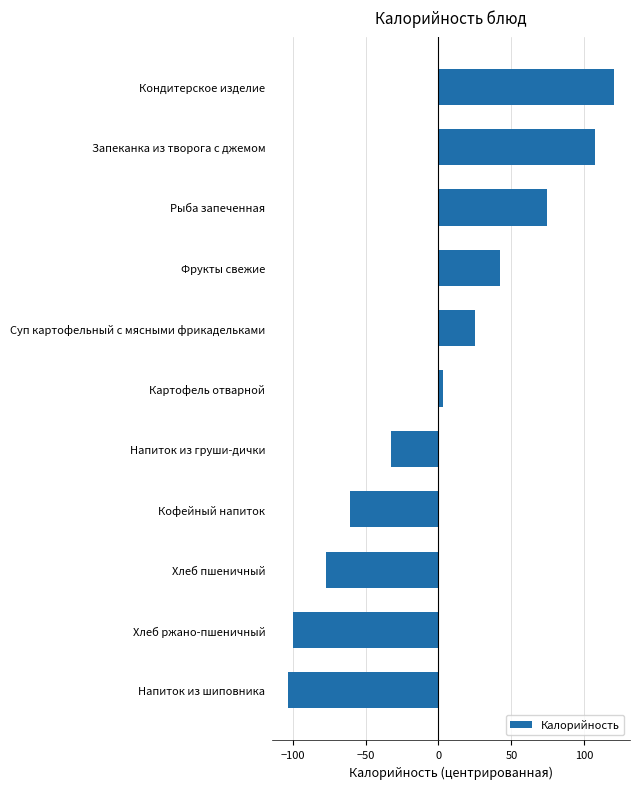

What is the difference between the maximum and minimum values?

223.1